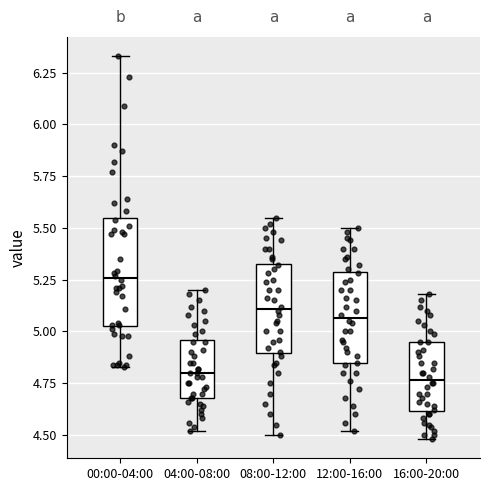

Reading left to right, read every box against the y-axis: the position of its median line, the range the box covers, and the ends of its whiskers. The values are not printed on the chart, so give them approximately, as read against the axis.

00:00-04:00: median 5.25, box 5.05 to 5.55, whiskers 4.85 to 6.35
04:00-08:00: median 4.80, box 4.70 to 4.95, whiskers 4.50 to 5.20
08:00-12:00: median 5.10, box 4.90 to 5.35, whiskers 4.50 to 5.55
12:00-16:00: median 5.05, box 4.85 to 5.30, whiskers 4.50 to 5.50
16:00-20:00: median 4.75, box 4.60 to 4.95, whiskers 4.50 to 5.20